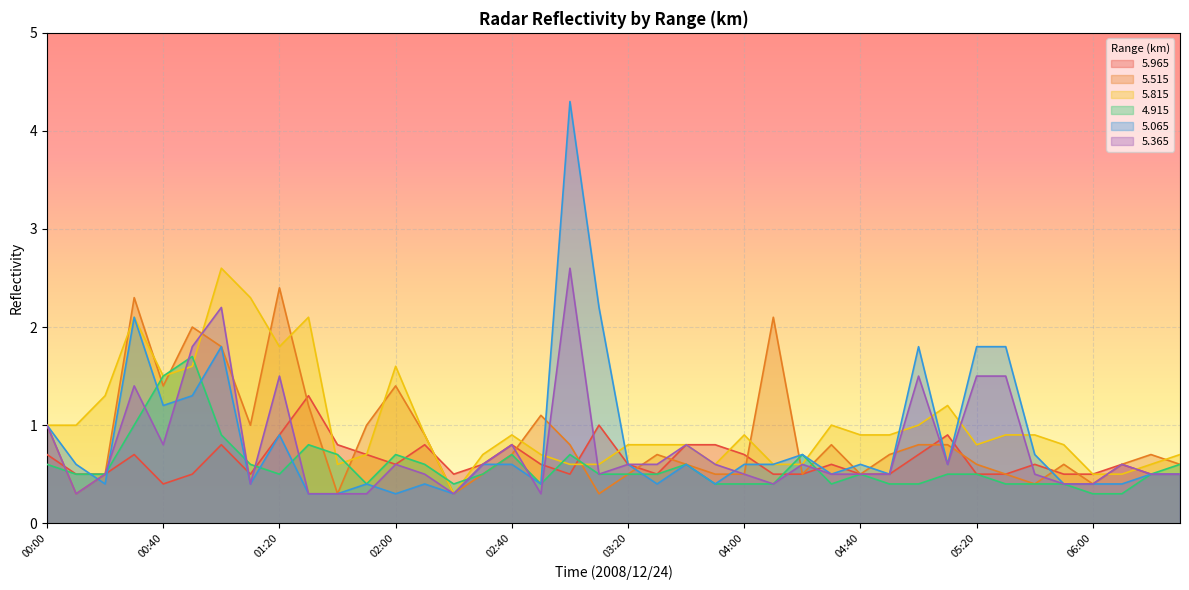

What is the total value across all series at 05:20?

5.7